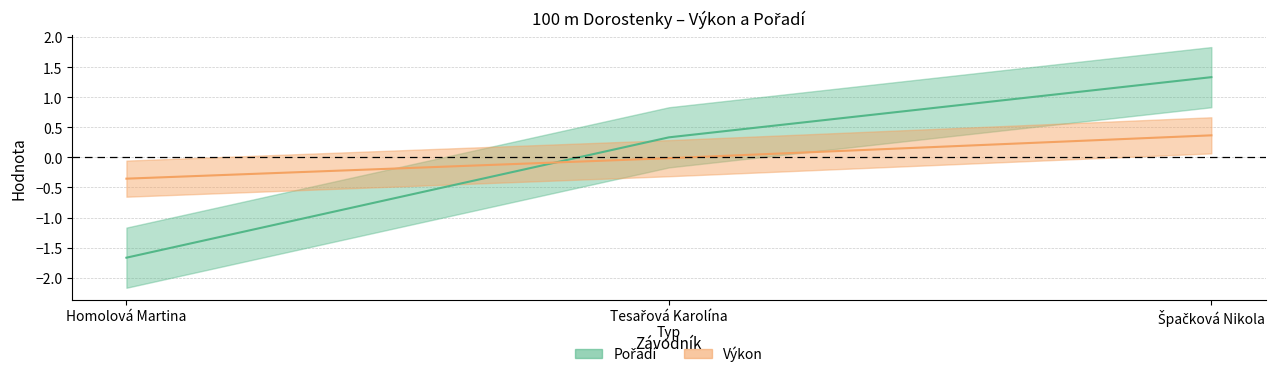

Where does the Pořadí series first go above 0?

Tesařová Karolína